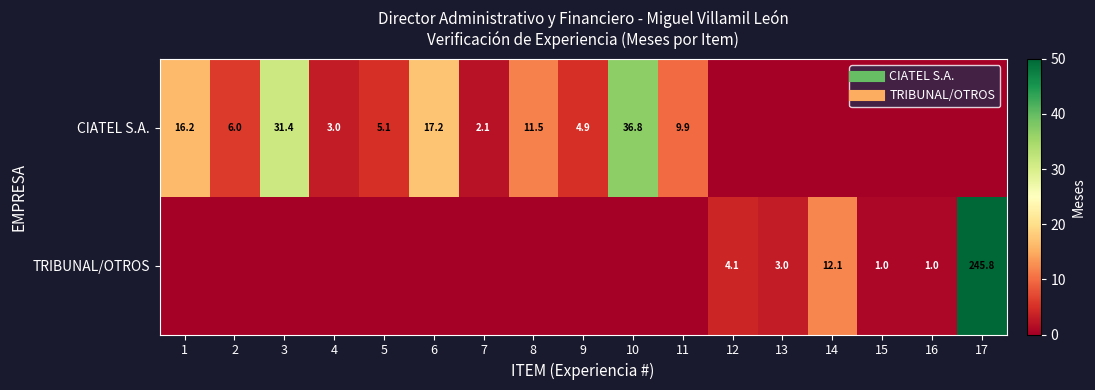

Which series changed the most between 6 and 8?

CIATEL S.A.